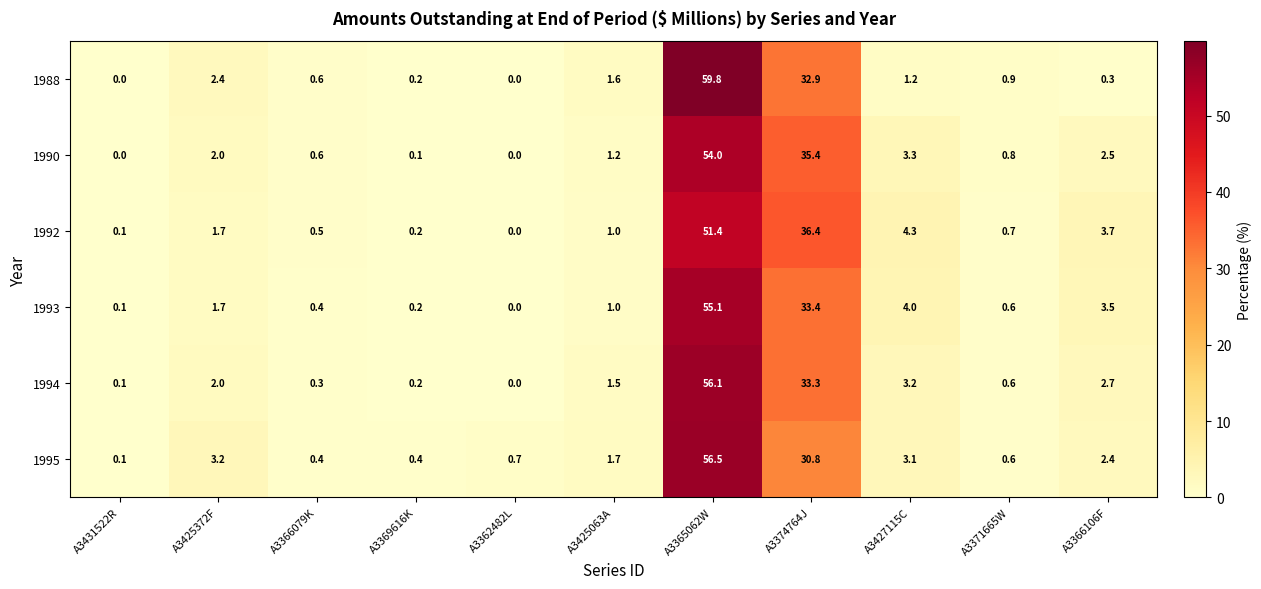

Rank the series by their maximum value, from lowest to highest.

1992, 1990, 1993, 1994, 1995, 1988